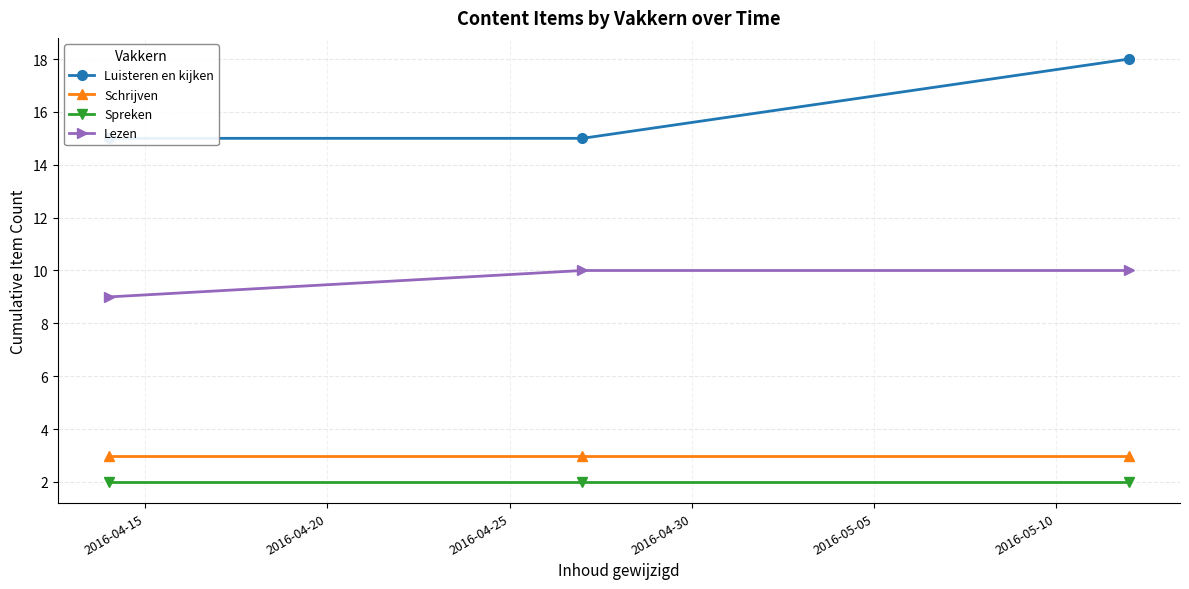

Count the number of categories in the chart.

3